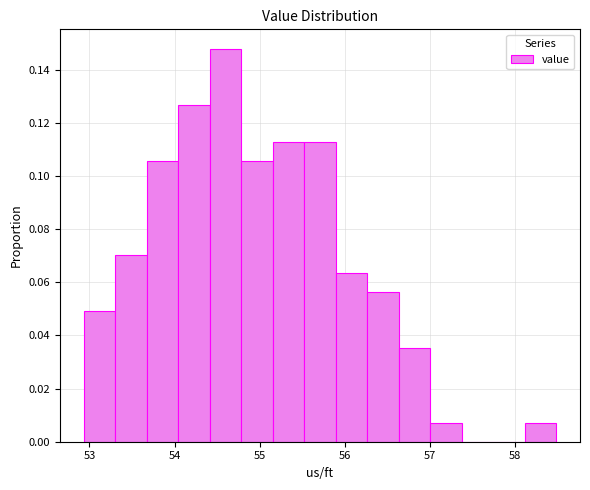

Read against the x-axis, roughly where is the centre of the tallest bar?

54.6